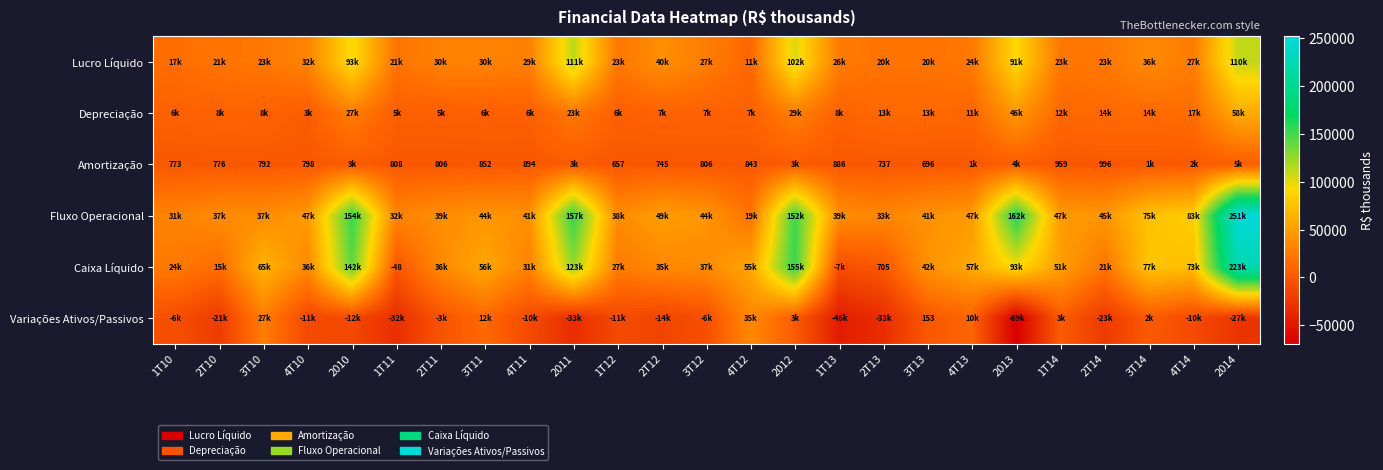

List the series in order of their peak value, highest first.

Fluxo Operacional, Caixa Líquido, Lucro Líquido, Depreciação, Variações Ativos/Passivos, Amortização